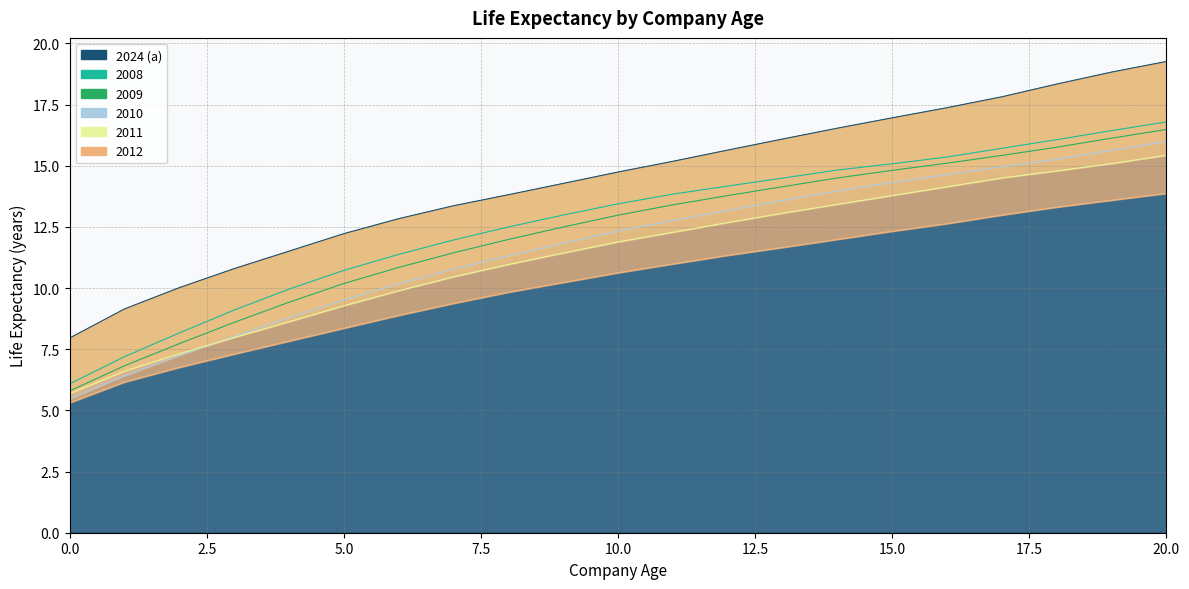

Which series changed the most between 2 and 7?

2008